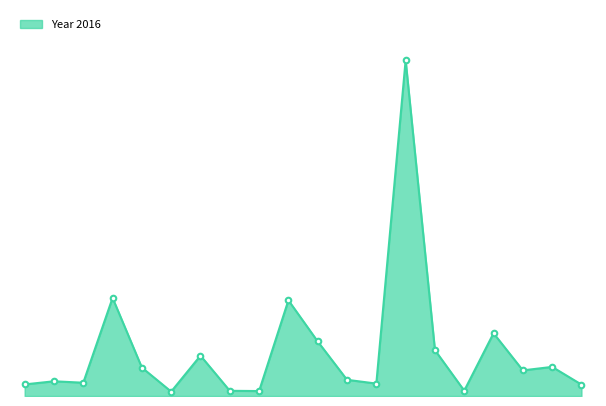

What is the label of the 14th point from the right?

Arne